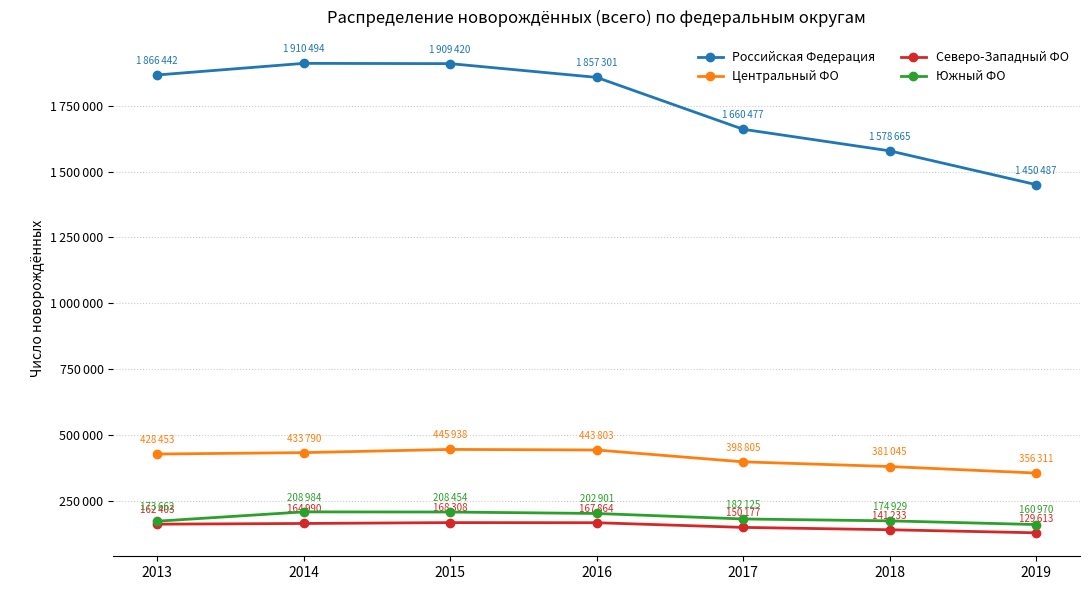

Is it true that Центральный ФО equals 433790 at 2014?

True